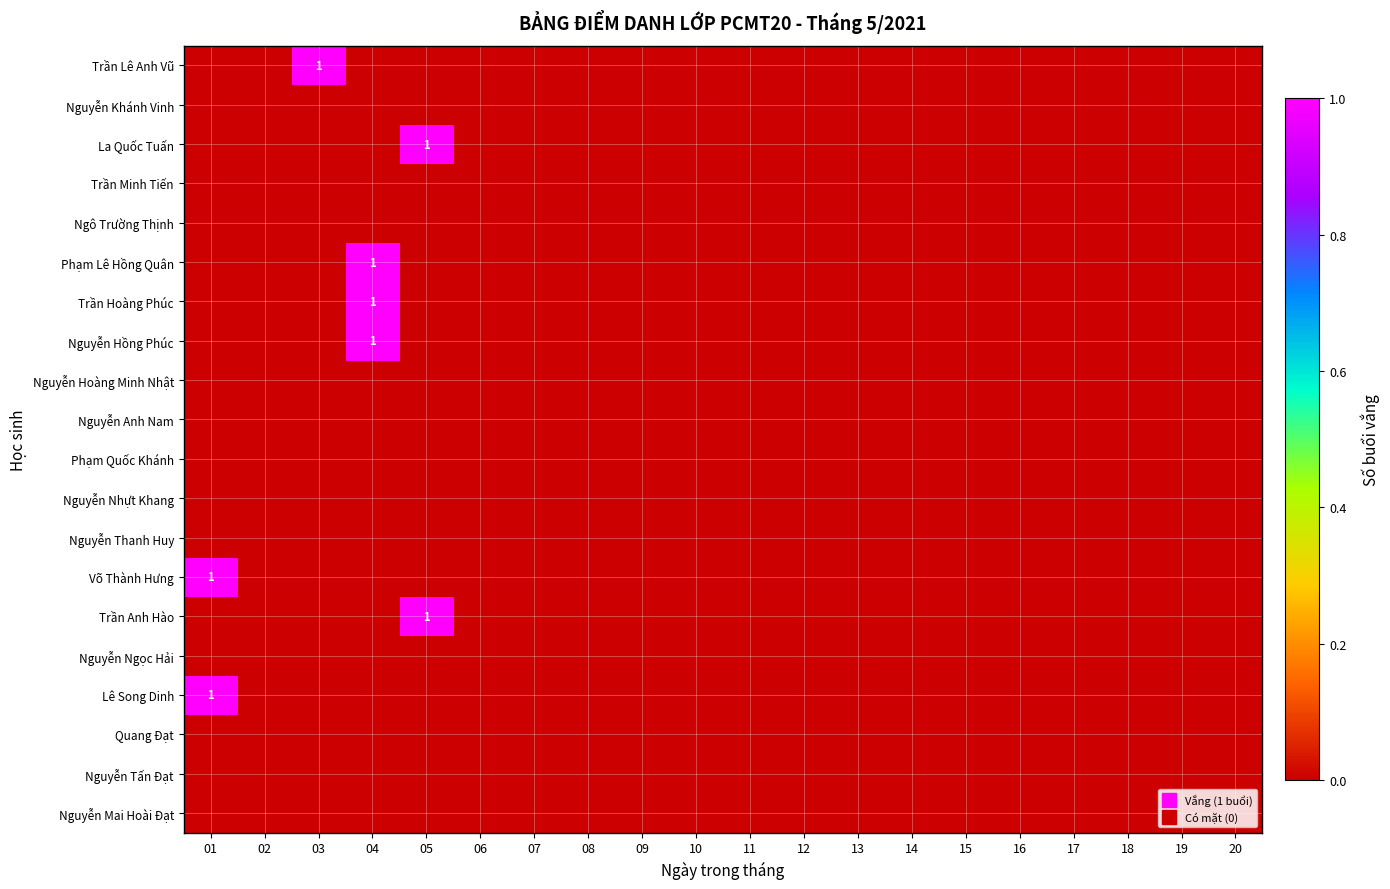

Count the number of data series in this chart.

20